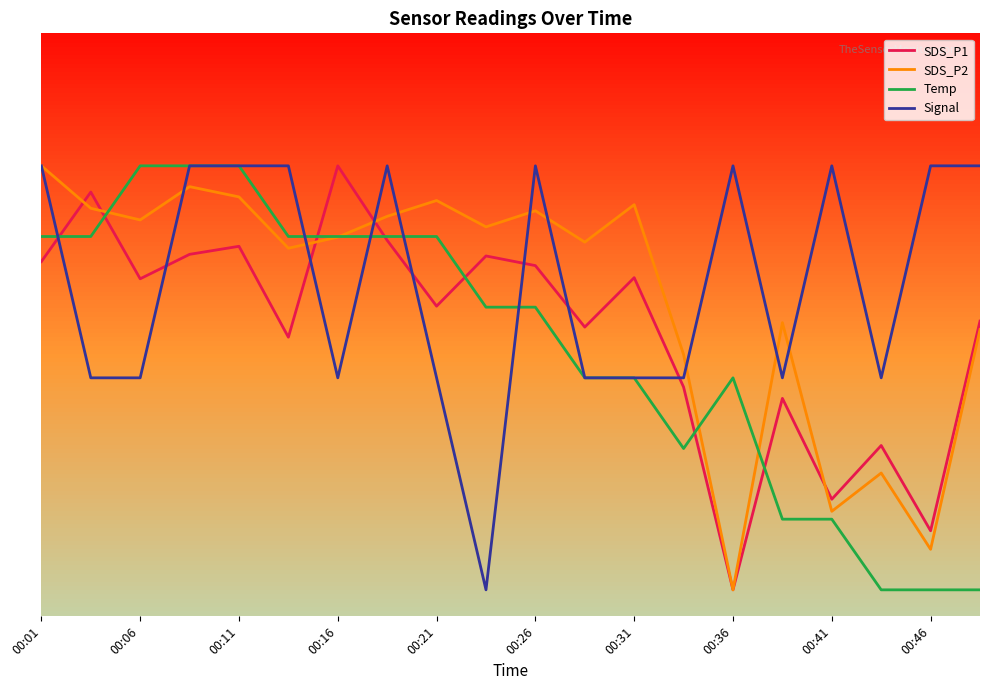

Does the chart display data point markers on the line(s)?

No